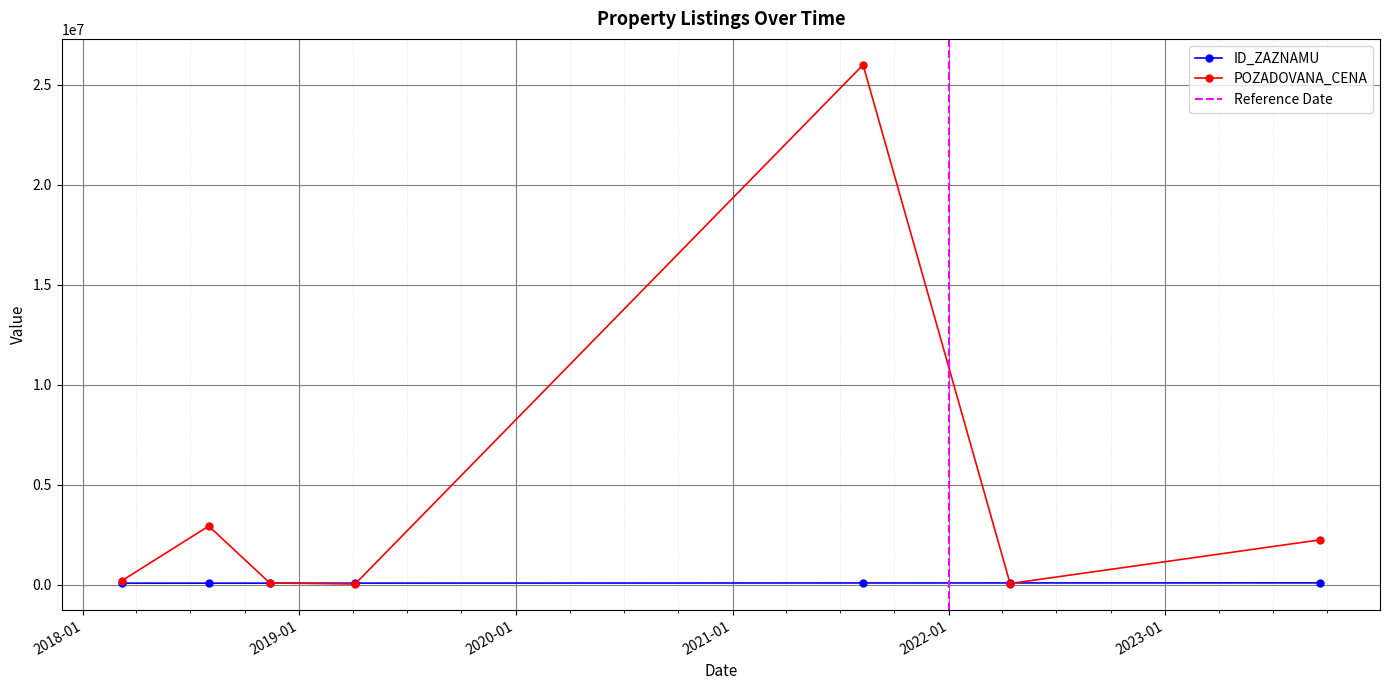

True or false: POZADOVANA_CENA has more than 1 interior local peaks.

True